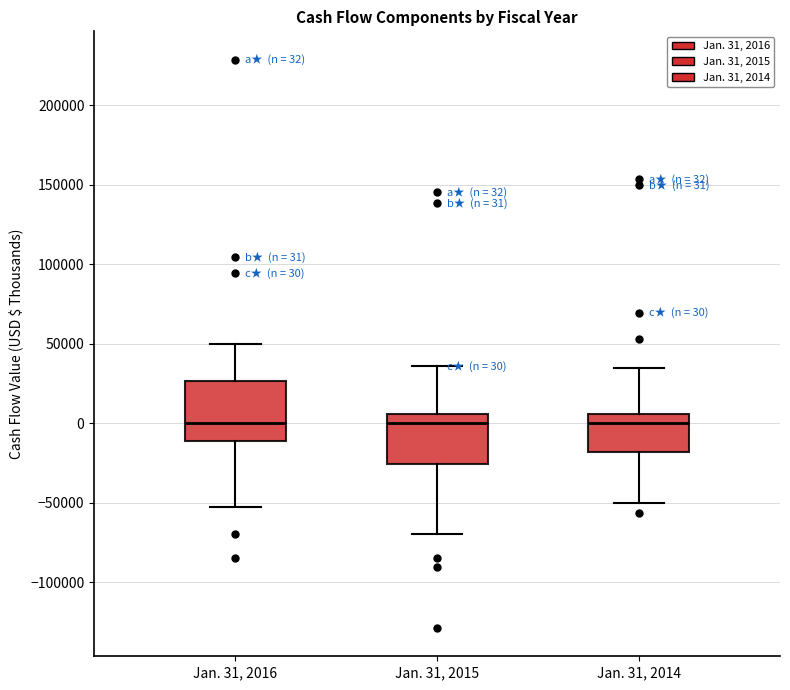

Which box is the tallest, from its lower edge to its upper edge?

Jan. 31, 2016